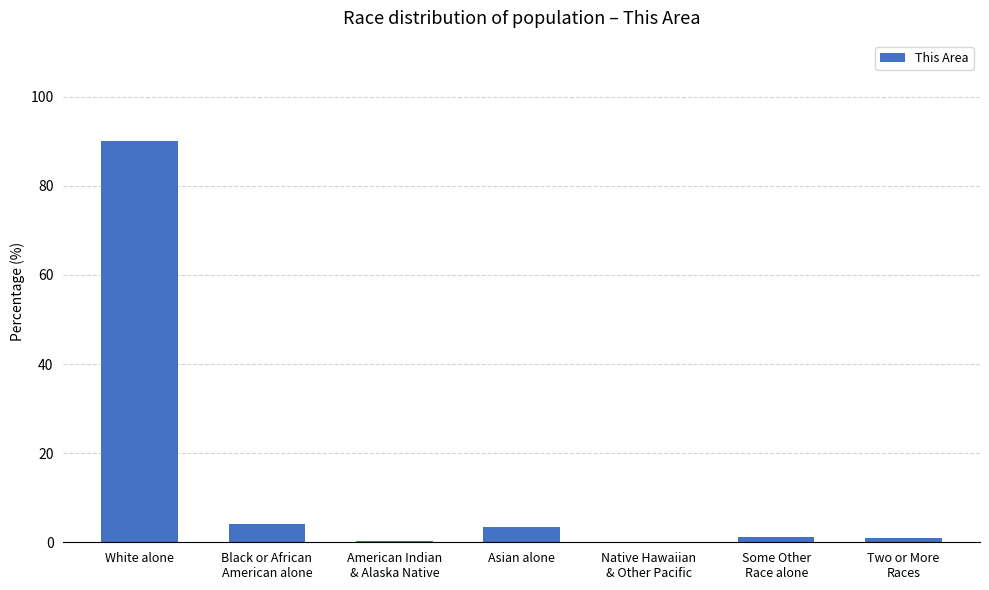

What is the greatest value displayed?

90.1